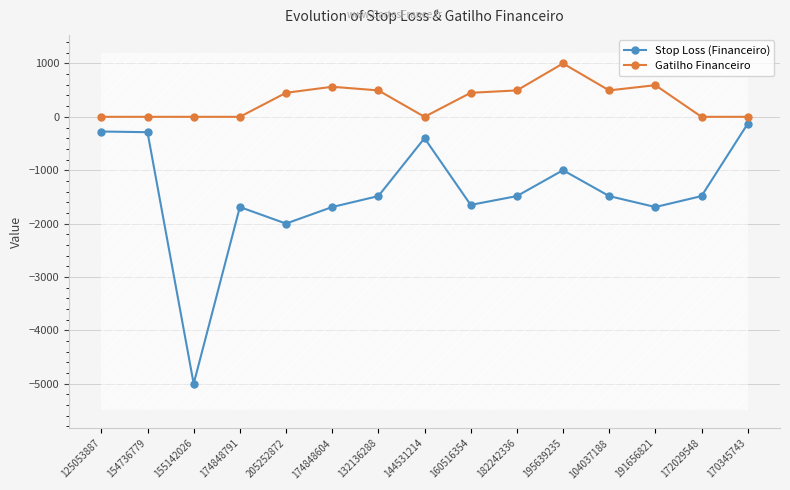

At which label is Stop Loss (Financeiro) closest to -2565?

205252872